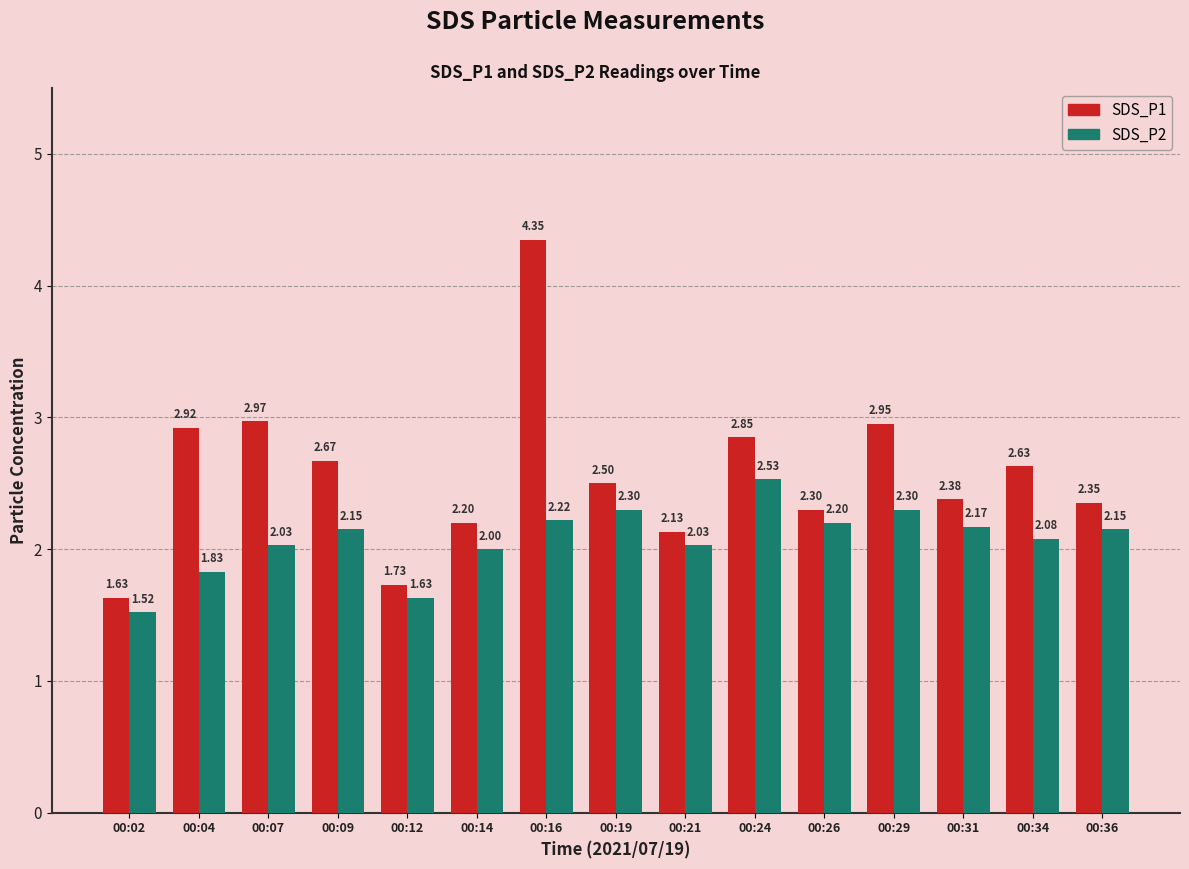

At which label does SDS_P2 reach its peak?

00:24